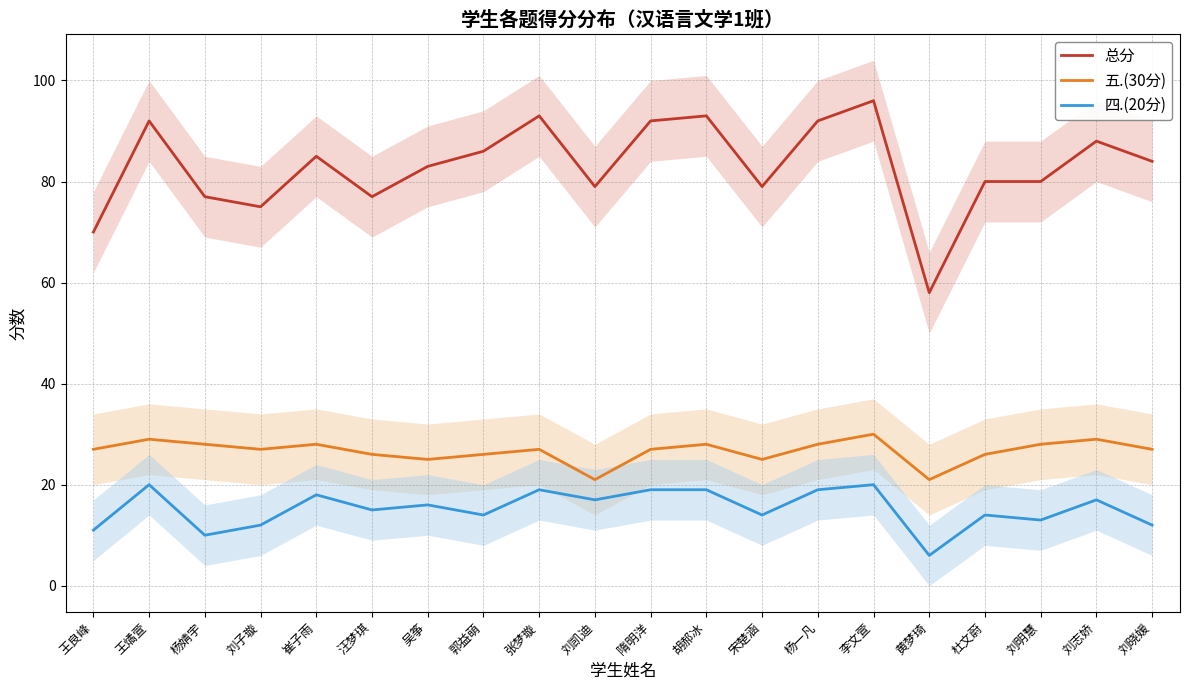

How many values in the 总分 series exceed 84?

9